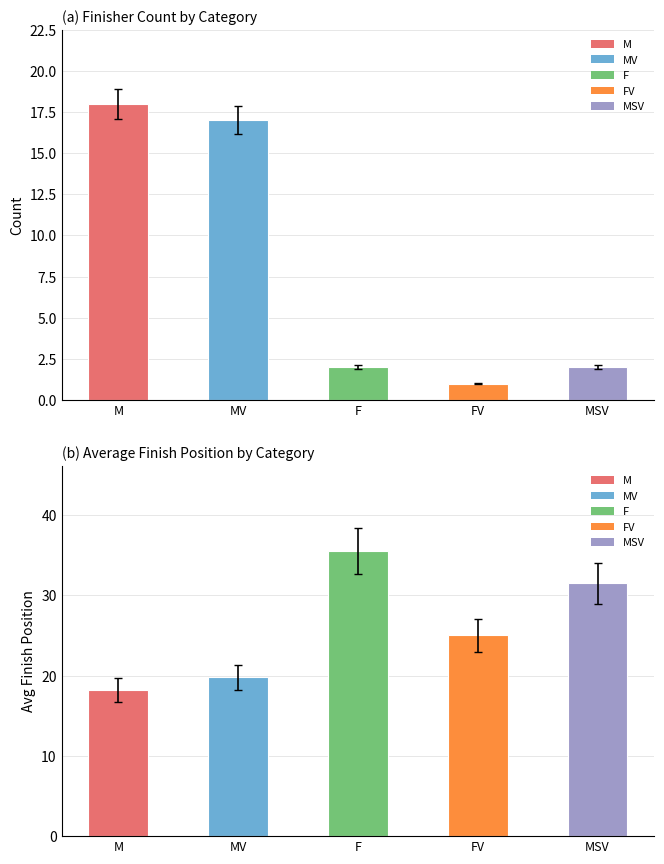

Approximately how many times larger is the value at M compared to FV?

18.0